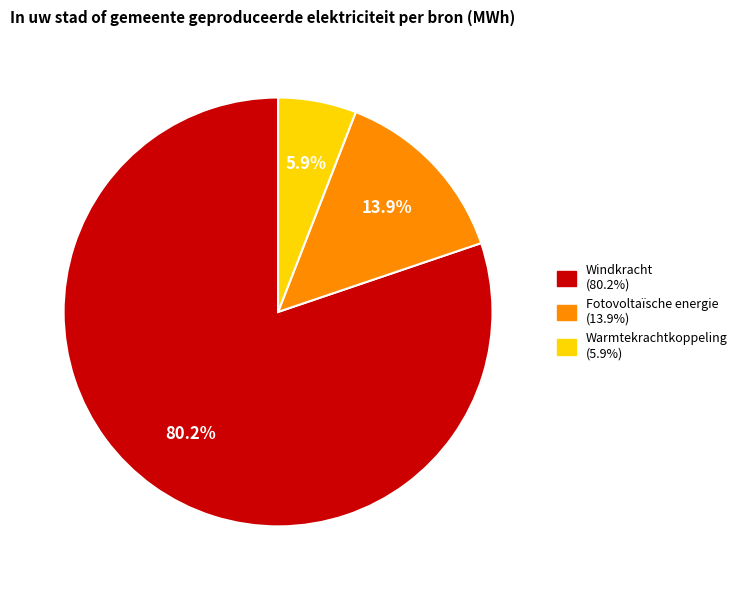

Does any single category account for the majority?

Yes